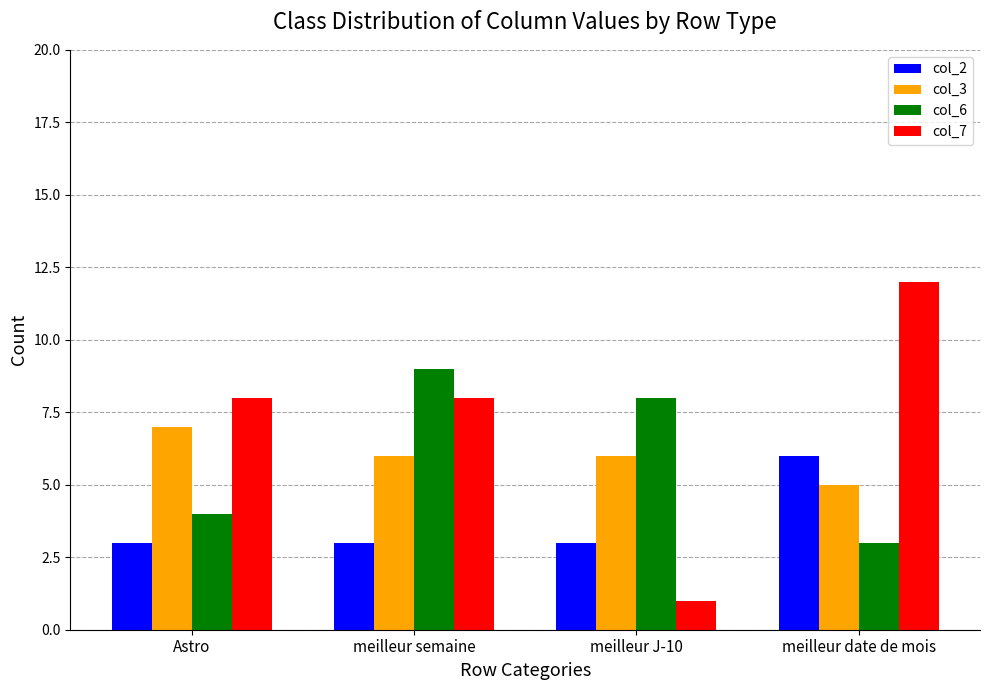

Which label corresponds to the smallest value in the chart?

meilleur J-10